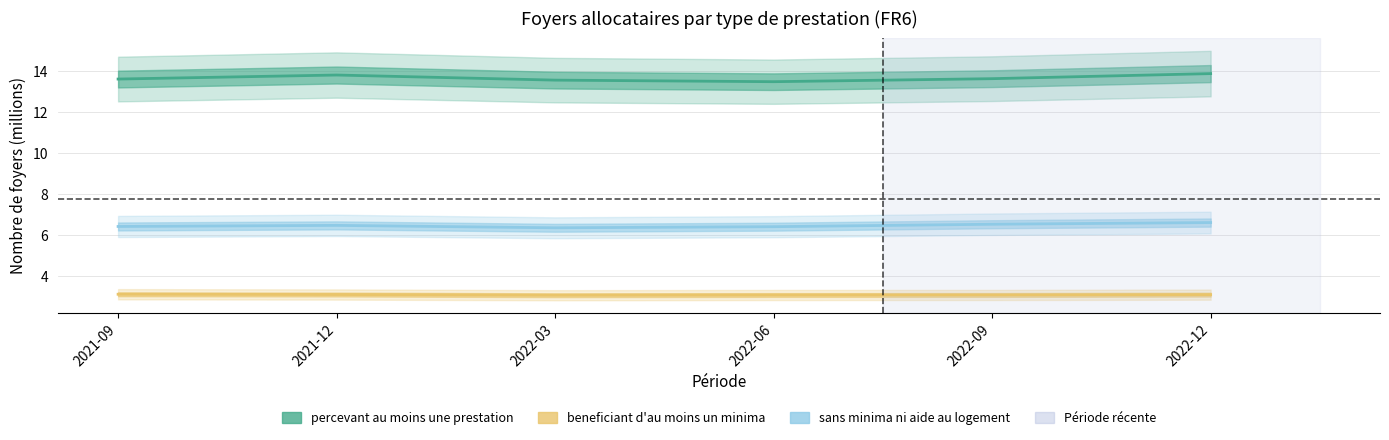

What position from the left is 2022-03?

3